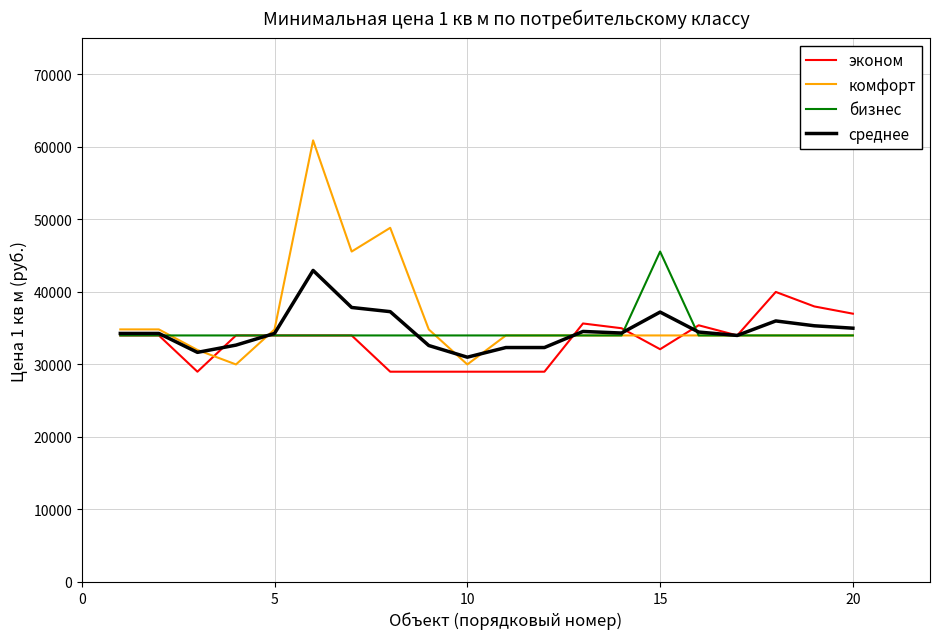

Which series has the largest range (max minus min)?

комфорт